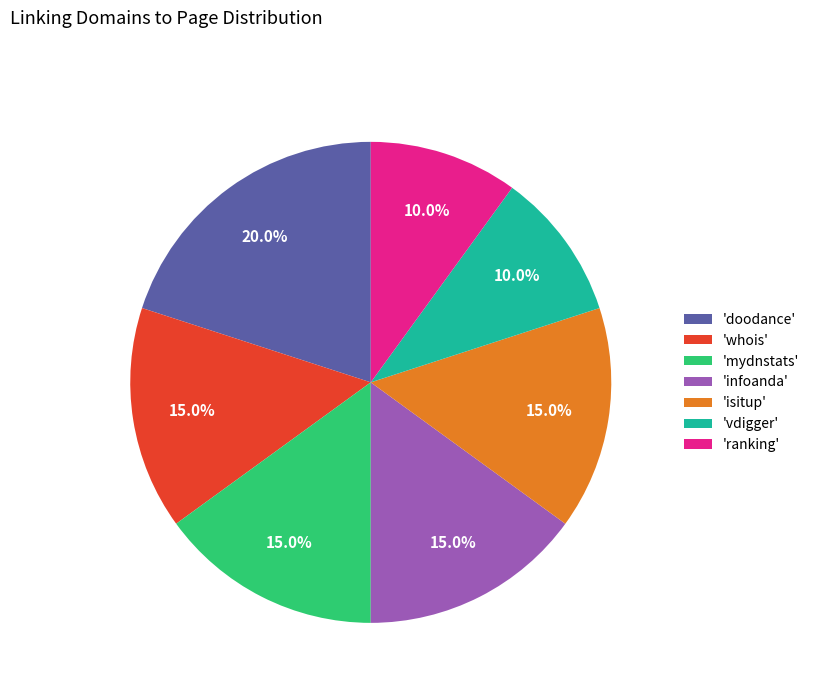

Approximately how many times larger is the value at 'ranking' compared to 'isitup'?

0.7